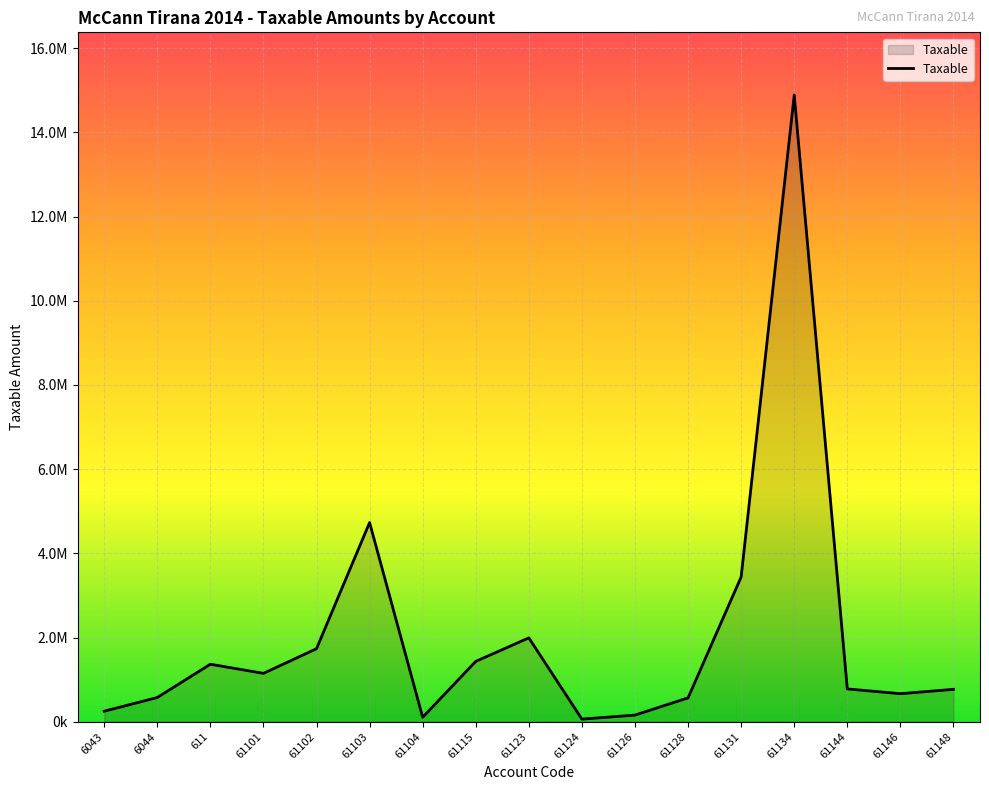

Reading right to left, what are all the values shown in this chart?

61148=769080.9	61146=666085.5	61144=779642.1	61134=14887859.8	61131=3437988.5	61128=567460.5	61126=157990.0	61124=61813.2	61123=1991862.2	61115=1433753.2	61104=105900.0	61103=4731146.9	61102=1735151.5	61101=1149043.7	611=1366068.5	6044=575296.9	6043=250227.1